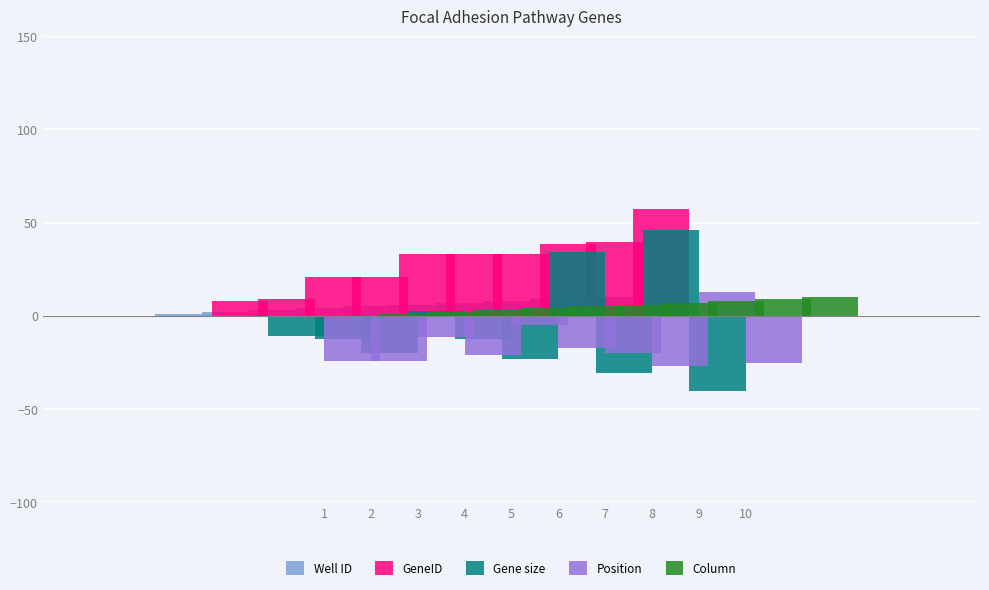

What is the smallest value displayed?

-40.1